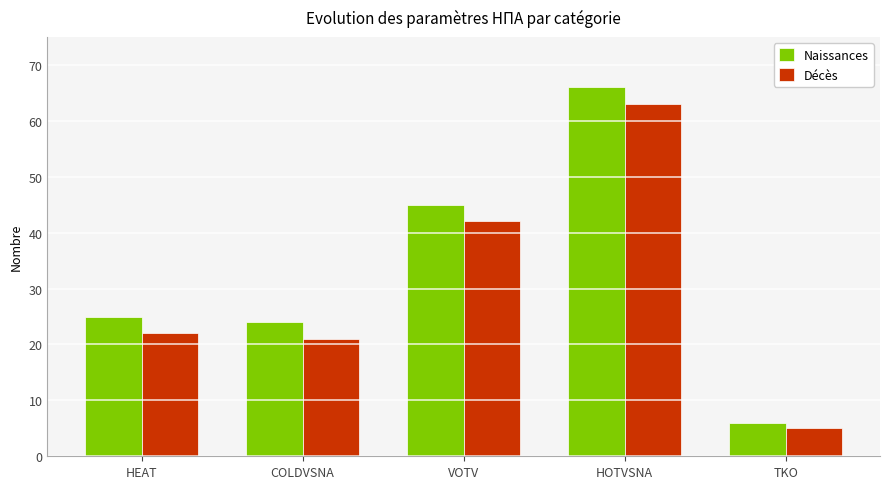

Which series has the largest range (max minus min)?

Naissances